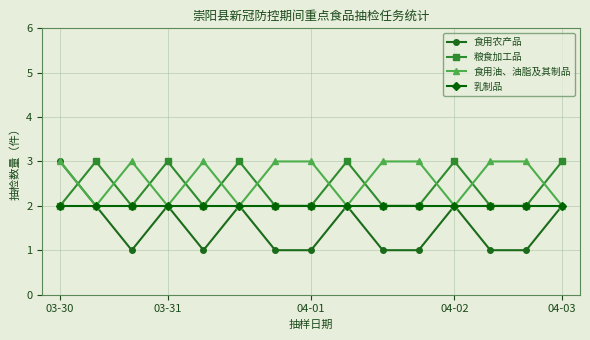

What is the maximum value shown in the chart?

3